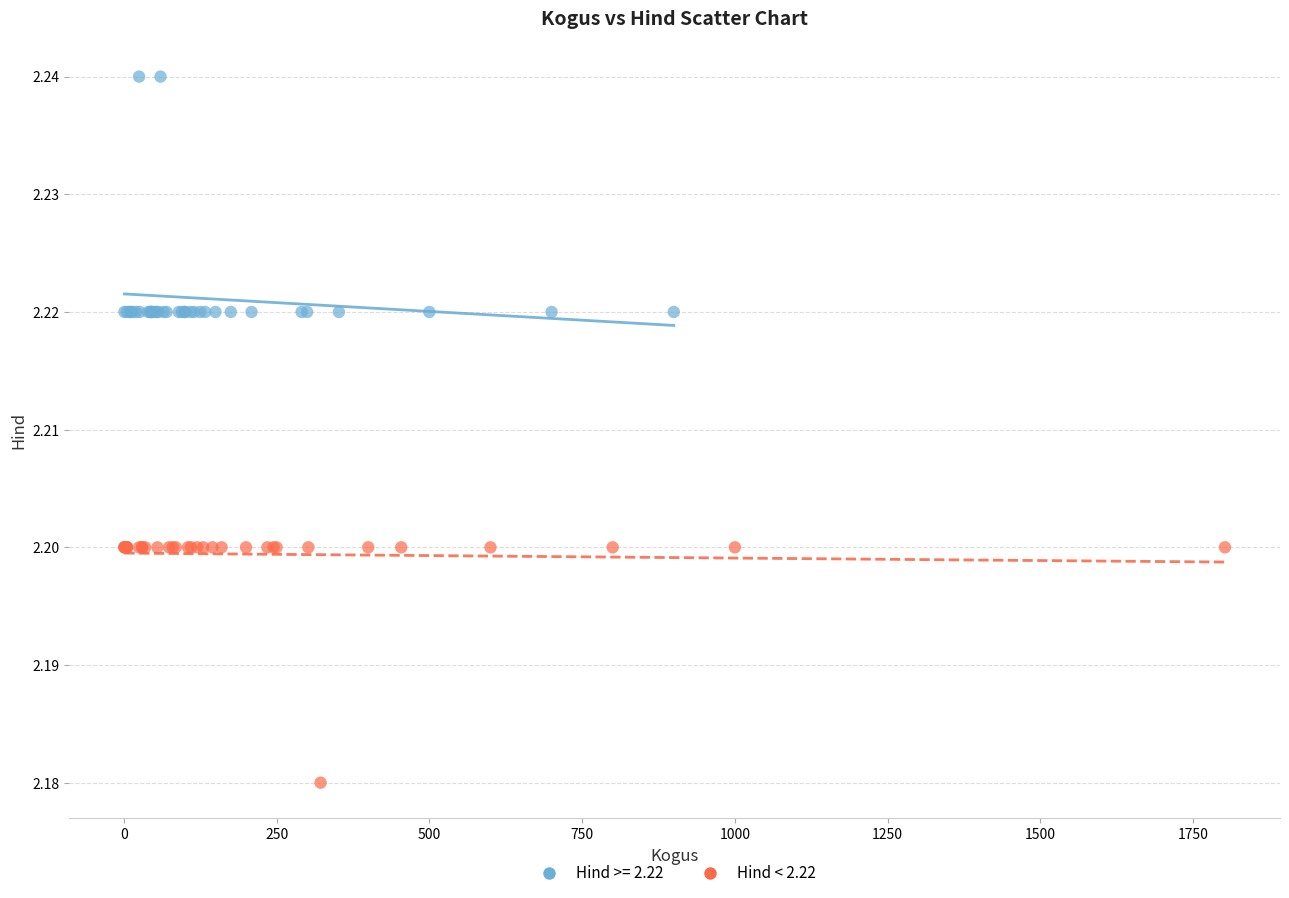

Which series reaches the maximum Y coordinate?

Hind >= 2.22